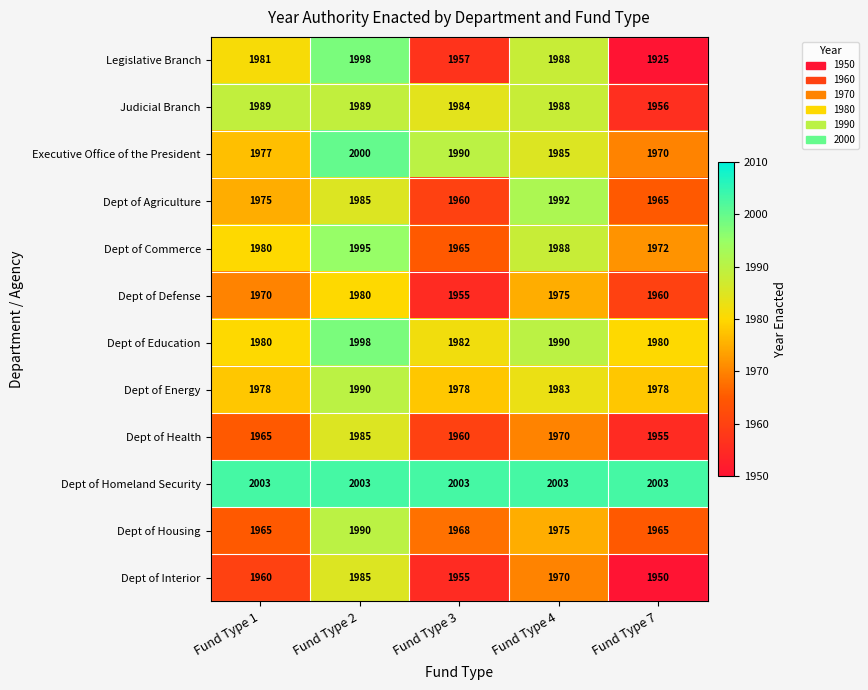

Is it true that Dept of Commerce equals 994 at Fund Type 2?

False